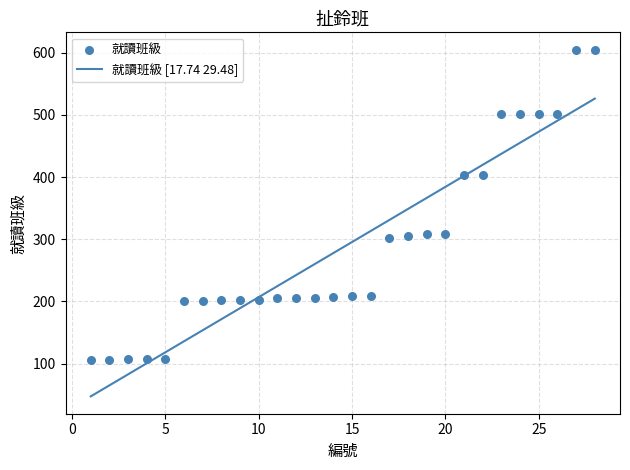

Between 15 and 16, which is larger?

15